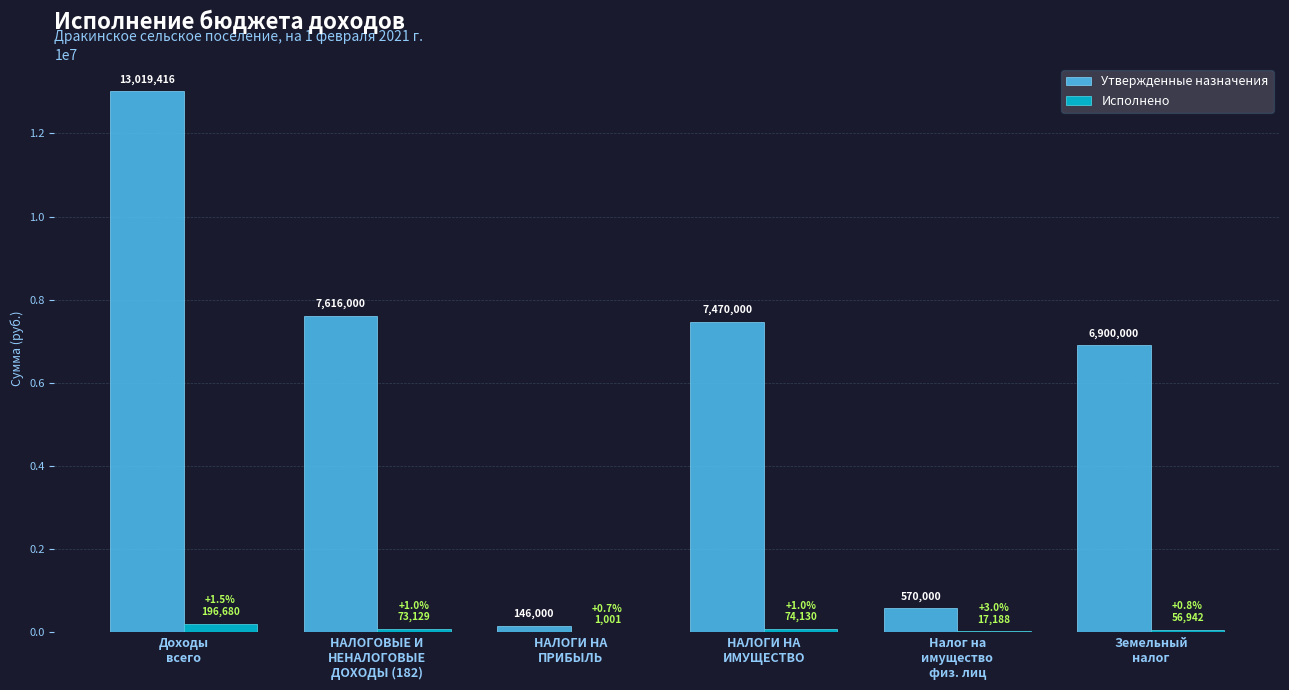

What is the greatest value displayed?

13019416.0